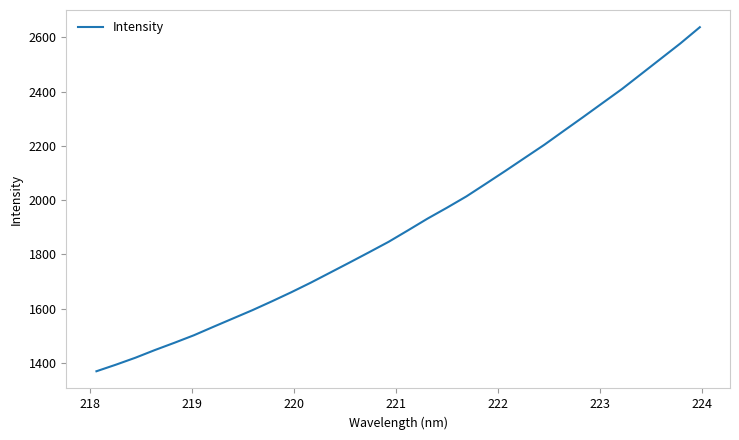

What is the smallest value displayed?

1368.9